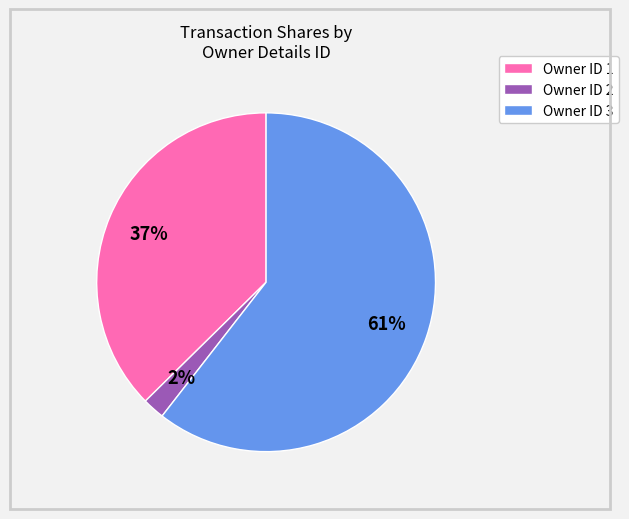

Does any single category account for the majority?

Yes